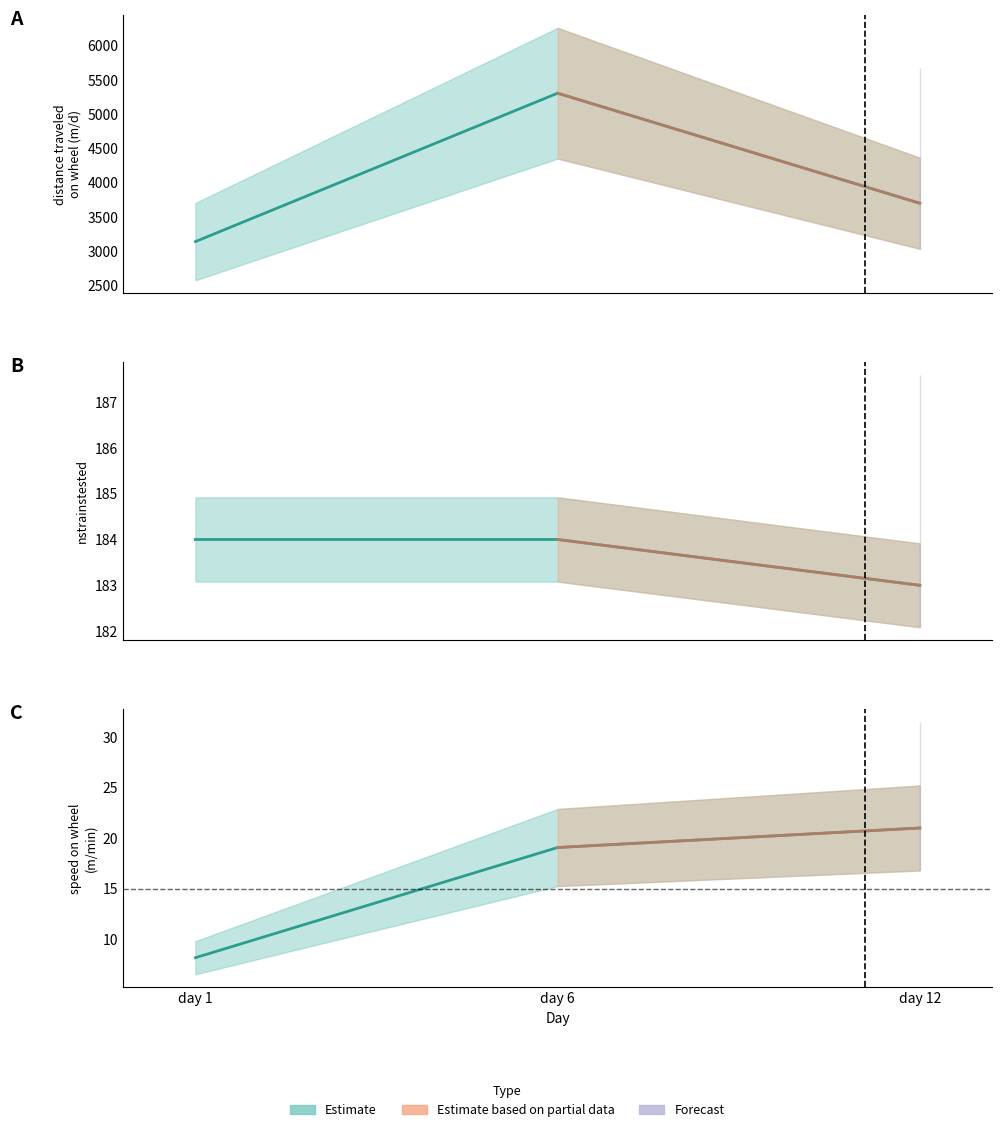

Which series has the widest spread of values?

distance traveled on wheel